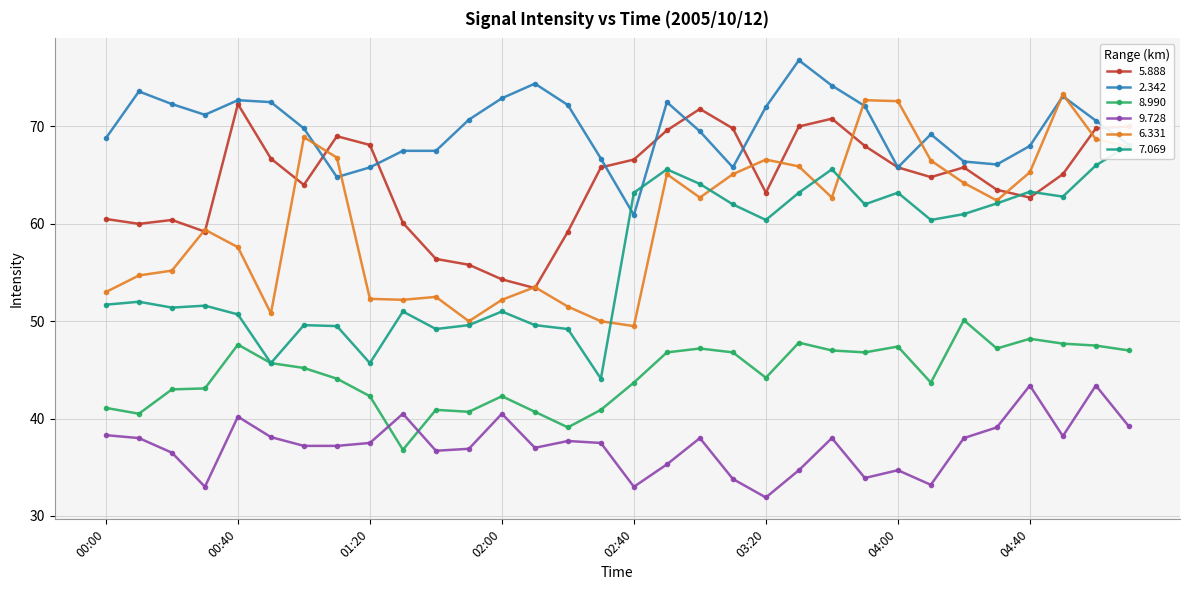

How many lines are shown in the chart?

6